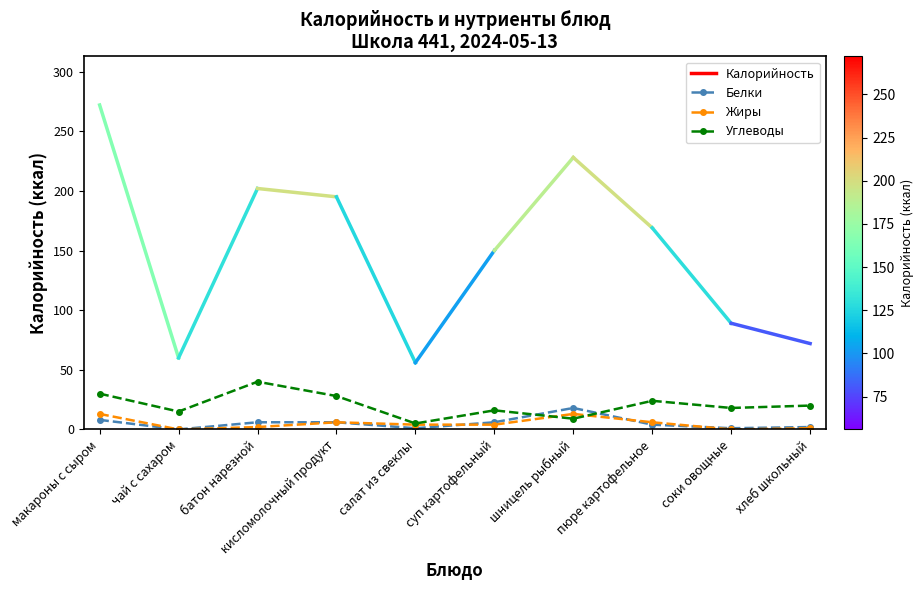

True or false: Белки has more than 0 points higher than both neighbors.

True